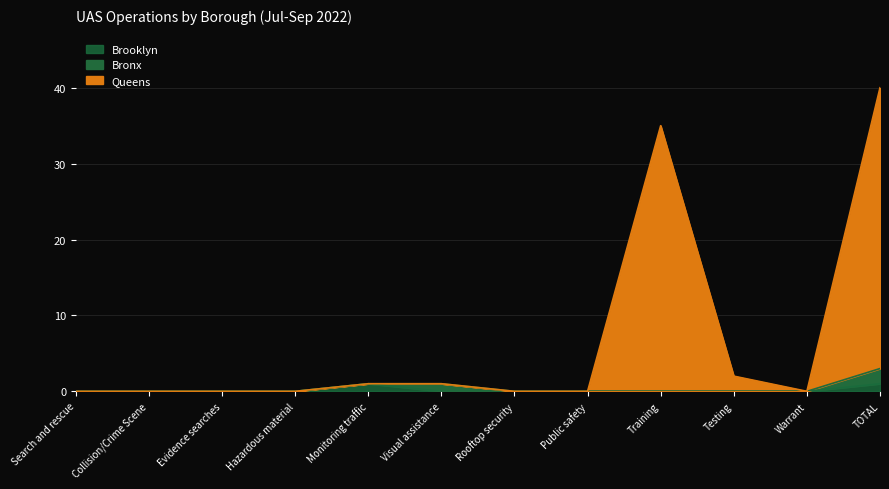

Count the Brooklyn values in the range 0 to 1.

12